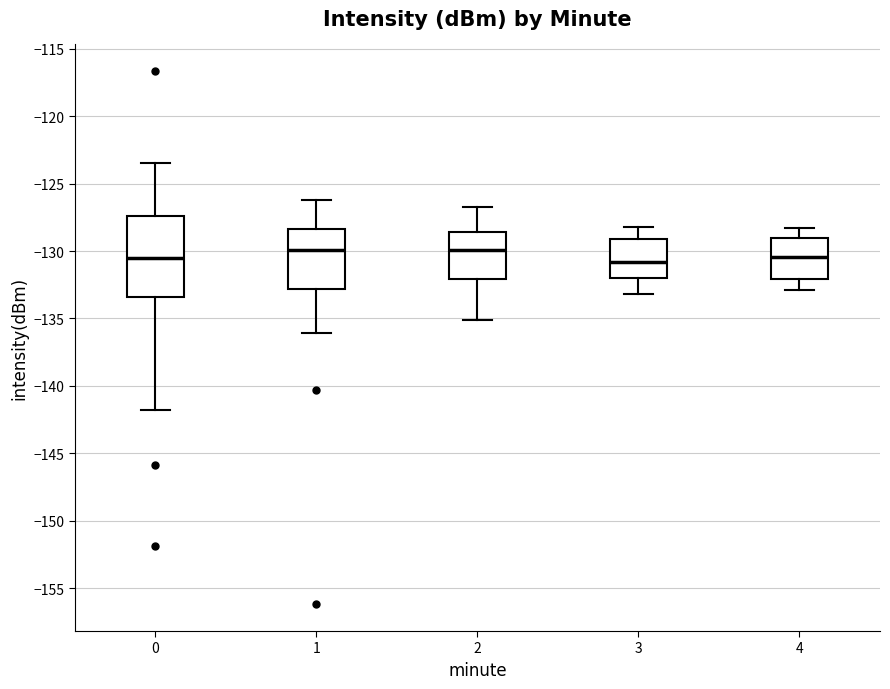

Where is the lower edge of the box at x = 1 on the y-axis? The values are not printed on the chart, so give them approximately, as read against the axis.

-133.0